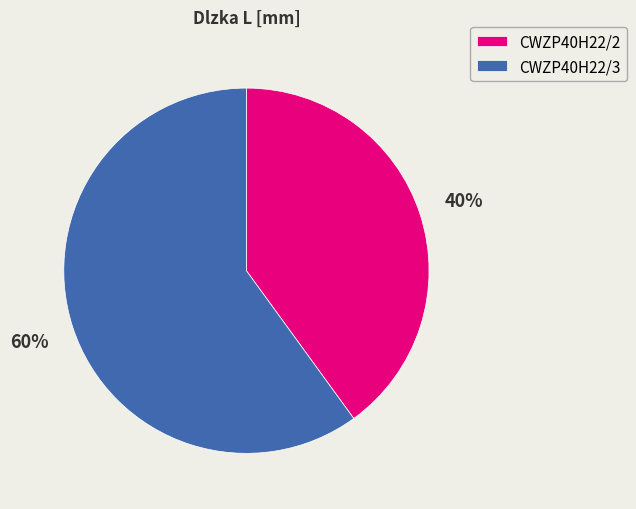

How many segments does this pie chart have?

2